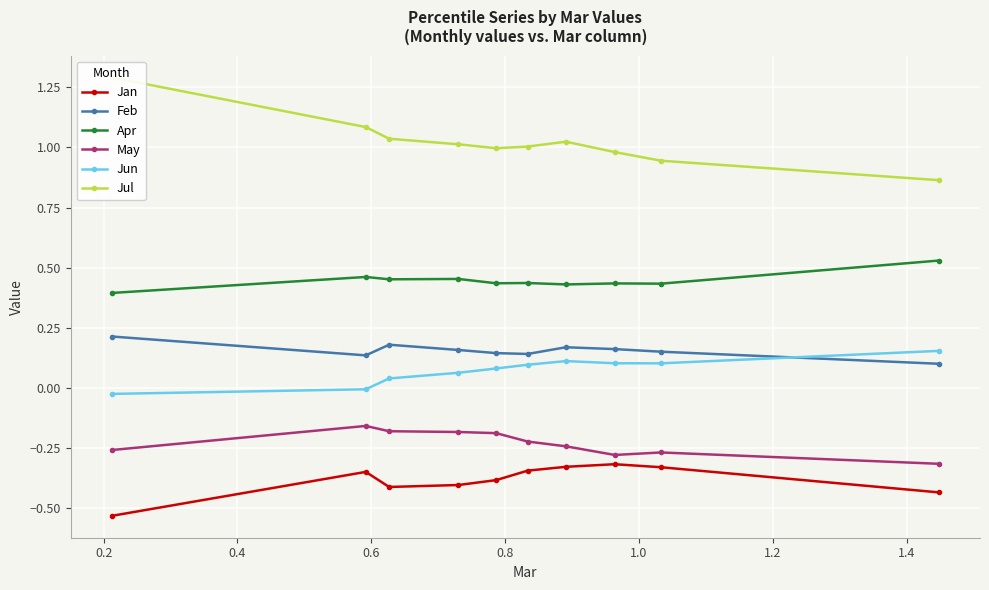

True or false: May and Feb intersect in this chart.

False